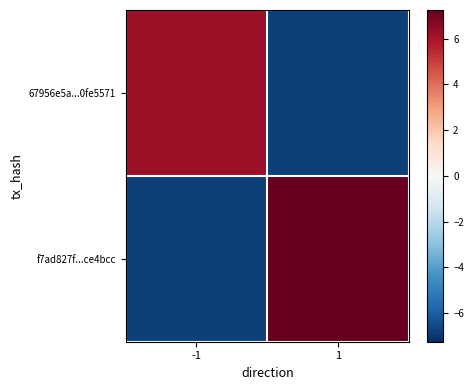

What is the difference between the highest and lowest values at 1?

14.0